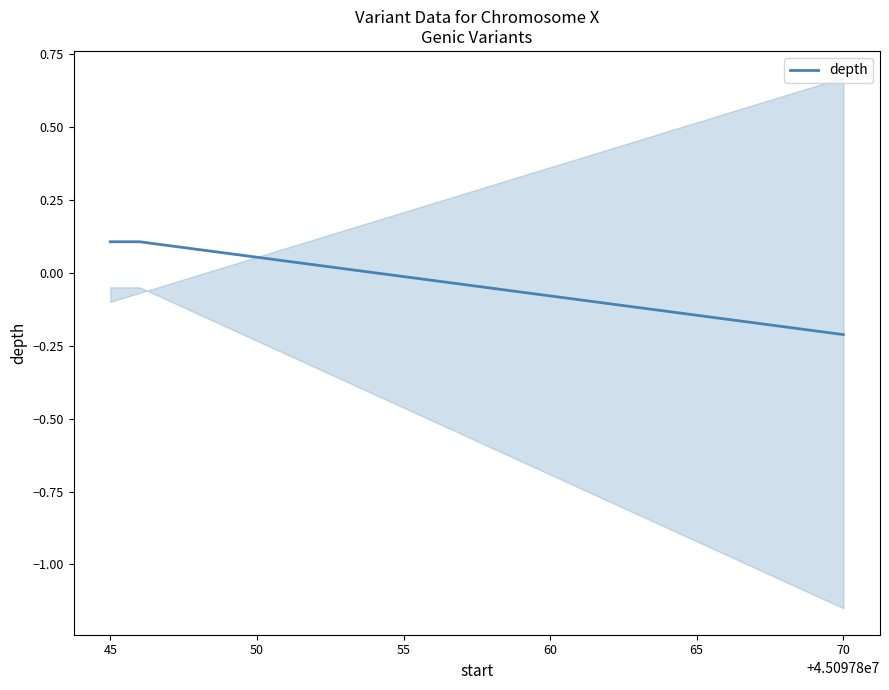

What is the minimum value shown in the chart?

-0.2